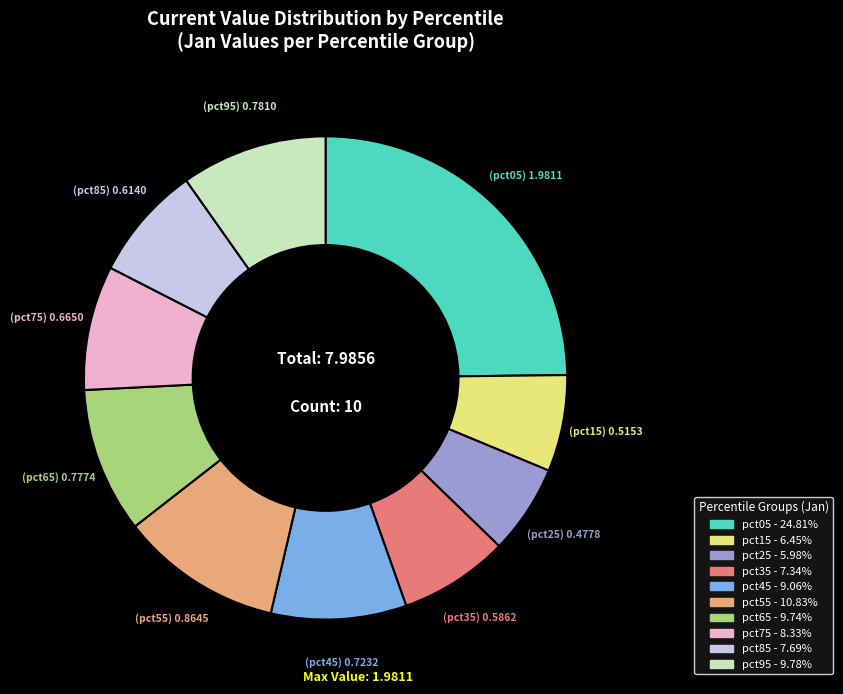

Which slice is the largest?

pct05